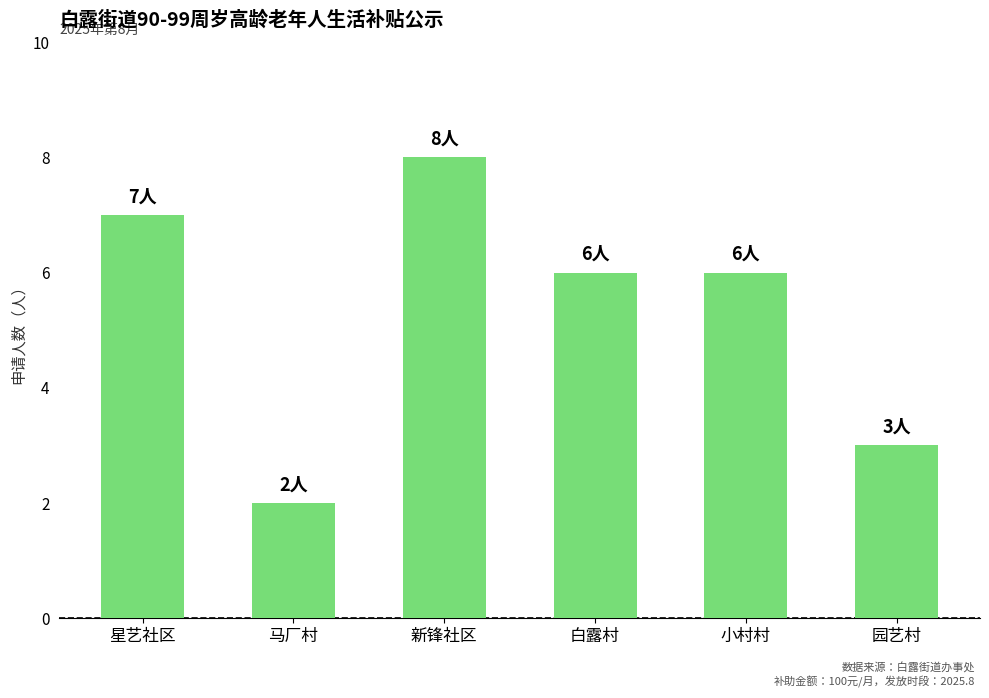

What is the change in value from 新锋社区 to 园艺村?

-5